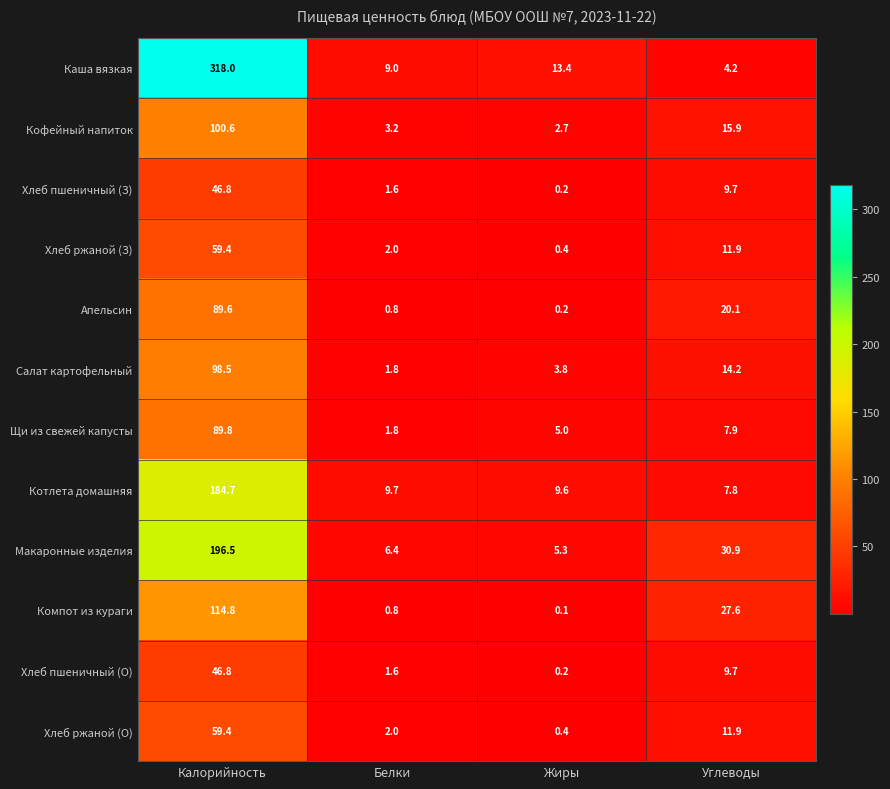

Which series has the widest spread of values?

Каша вязкая